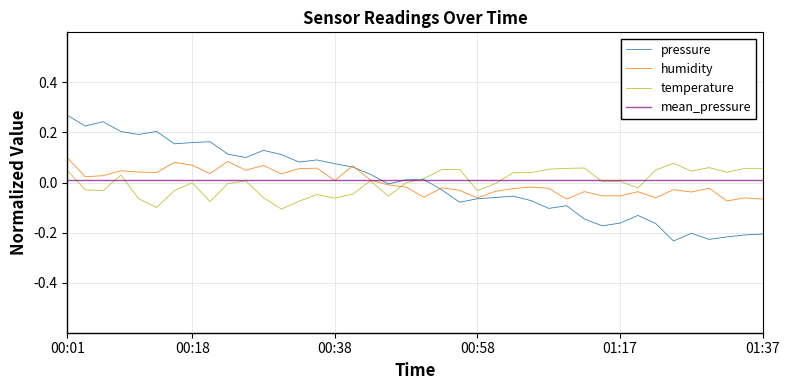

The pressure series shows 0.1 at 00:33. True or false?

True